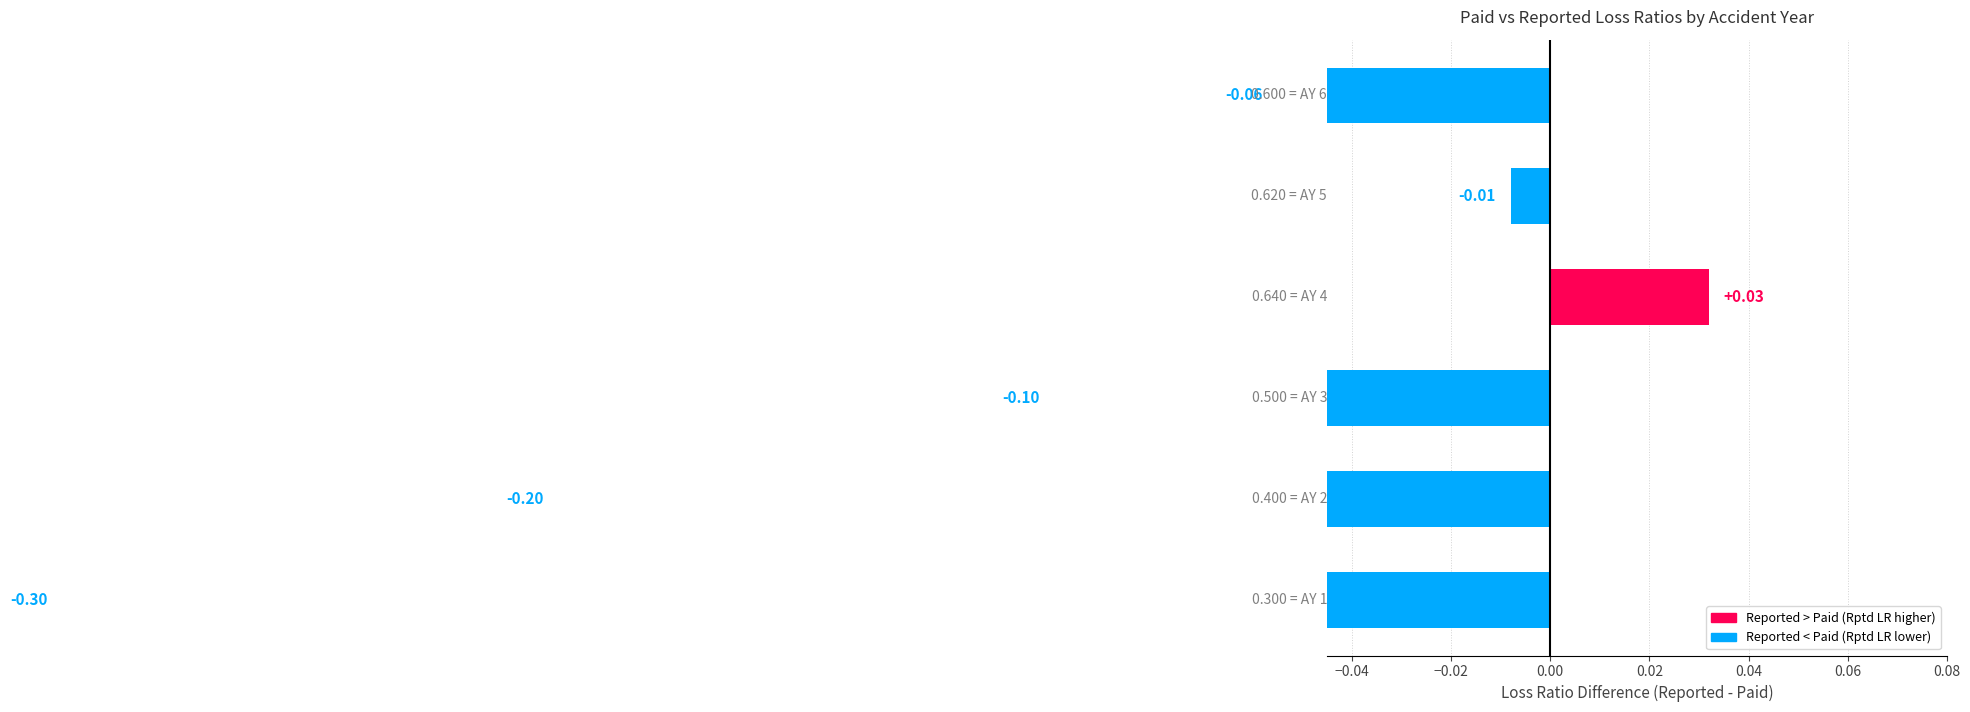

What is the value of the 6th bar from the left?

-0.1